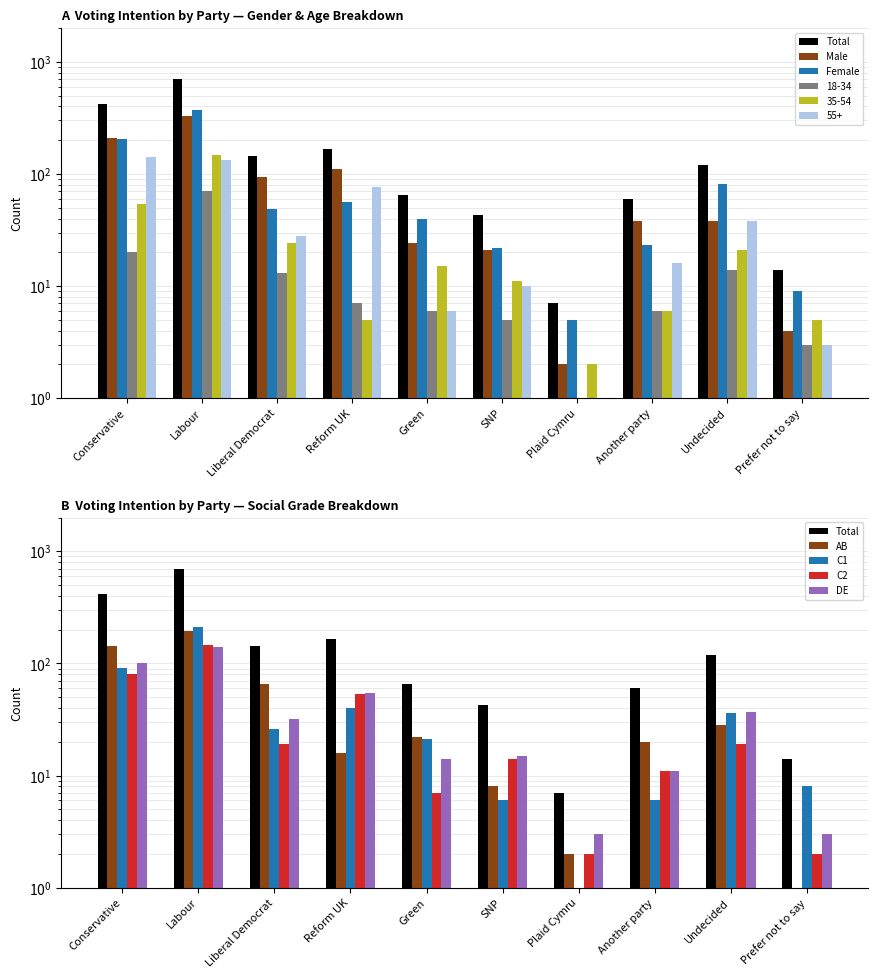

What is the value of the Labour bar at the 5th from the left?

24